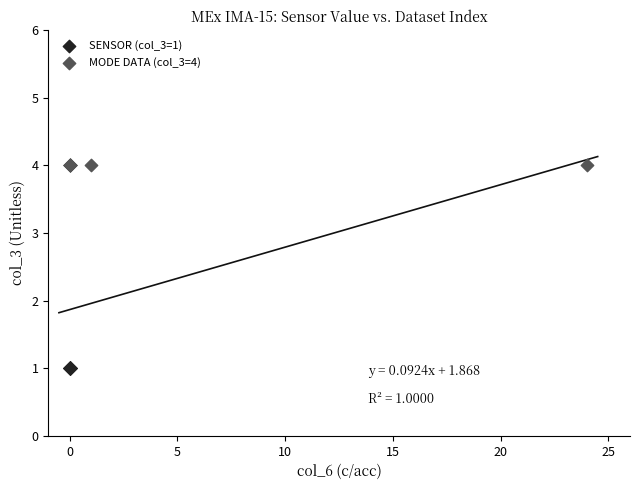

Which series reaches the maximum Y coordinate?

MODE DATA (col_3=4)